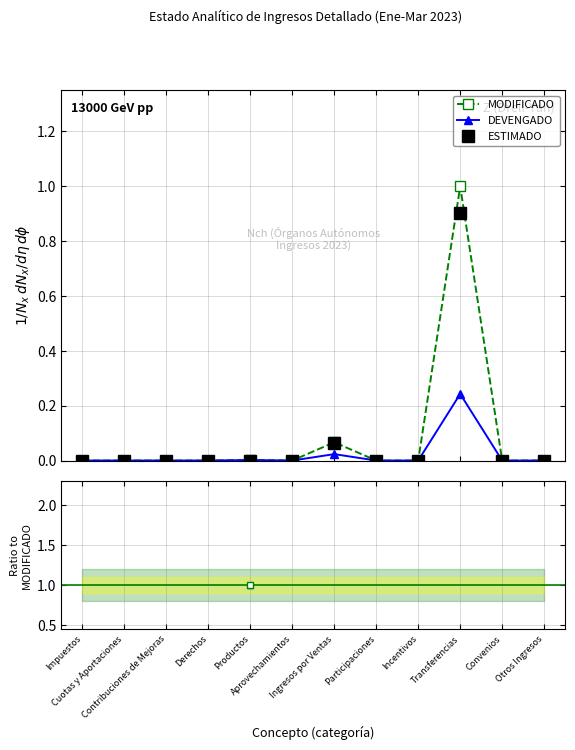

True or false: DEVENGADO / MODIFICADO has more than 0 interior local peaks.

False